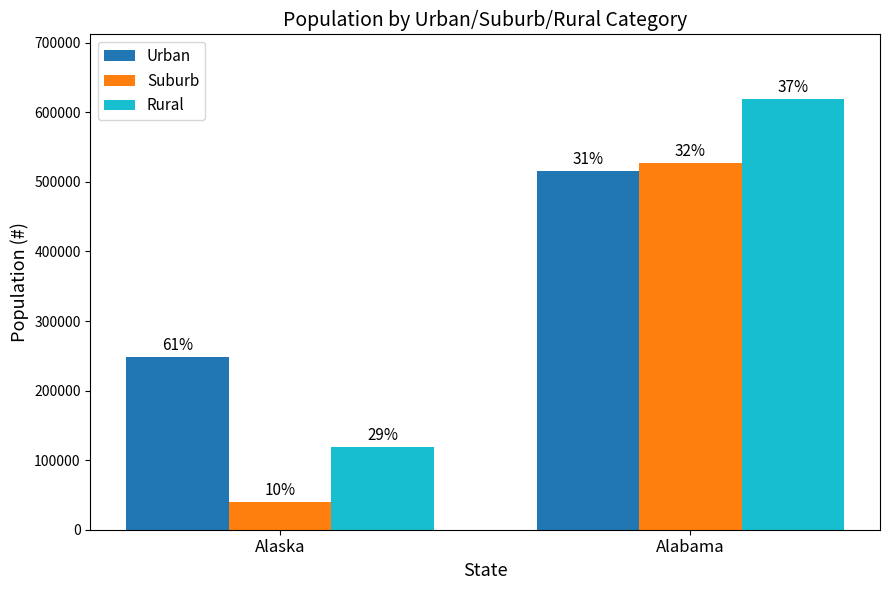

What position from the right is Alabama?

1